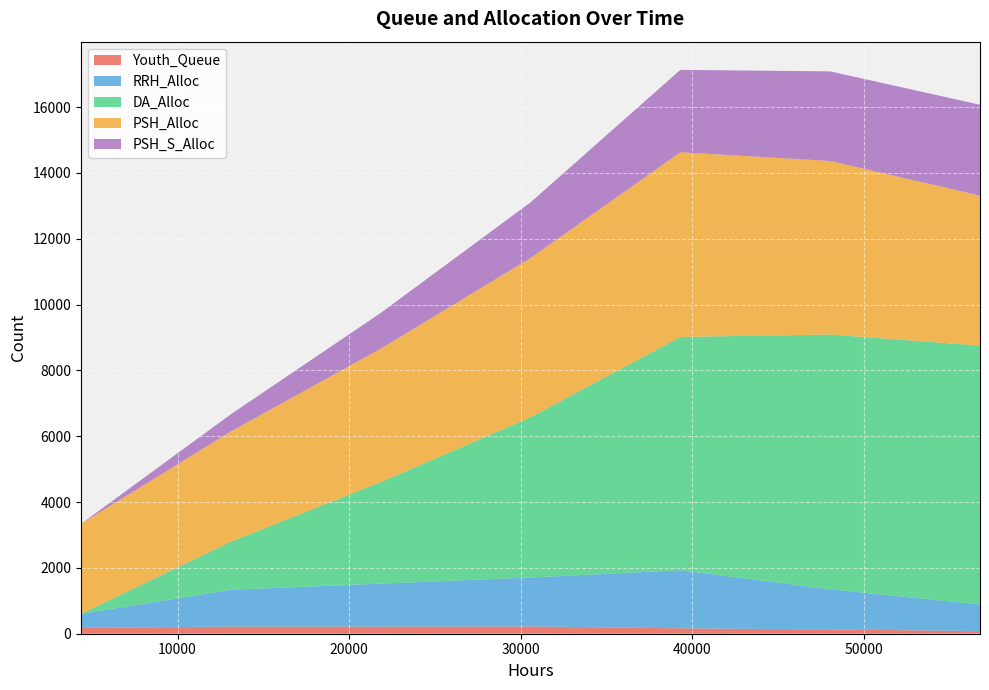

Reading left to right, what are all the values shown in this chart?

Youth_Queue: 4368=176	13104=217	21840=216	30576=221	39312=165	48048=131	56784=79
RRH_Alloc: 4368=427	13104=1120	21840=1305	30576=1488	39312=1765	48048=1218	56784=810
DA_Alloc: 4368=0	13104=1459	21840=3085	30576=4869	39312=7088	48048=7742	56784=7866
PSH_Alloc: 4368=2736	13104=3351	21840=4054	30576=4837	39312=5611	48048=5273	56784=4555
PSH_S_Alloc: 4368=0	13104=521	21840=1086	30576=1691	39312=2504	48048=2723	56784=2764